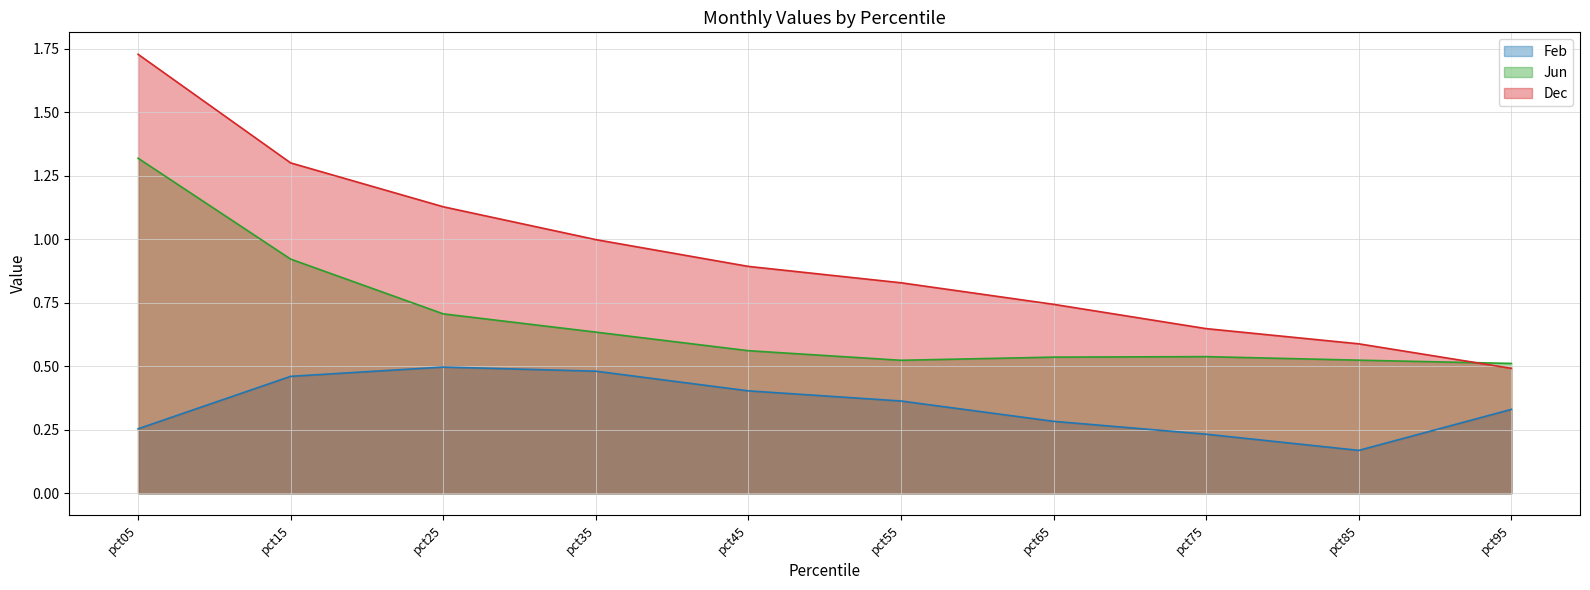

Reading left to right, list all the values displayed in this chart.

Feb: 0.3	0.5	0.5	0.5	0.4	0.4	0.3	0.2	0.2	0.3
Jun: 1.3	0.9	0.7	0.6	0.6	0.5	0.5	0.5	0.5	0.5
Dec: 1.7	1.3	1.1	1.0	0.9	0.8	0.7	0.6	0.6	0.5